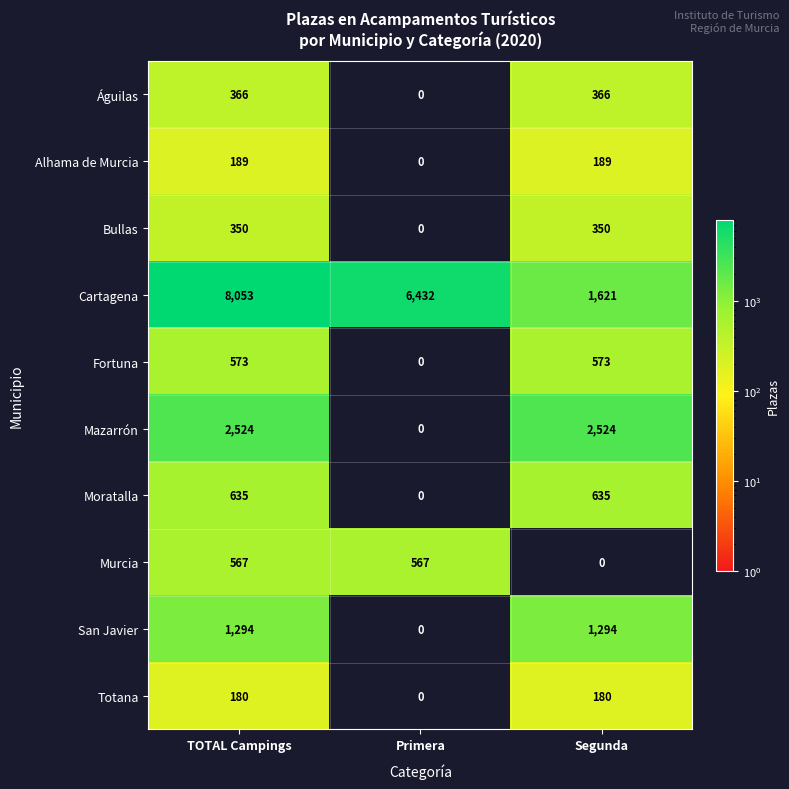

At how many categories does at least one series exceed 4199?

2